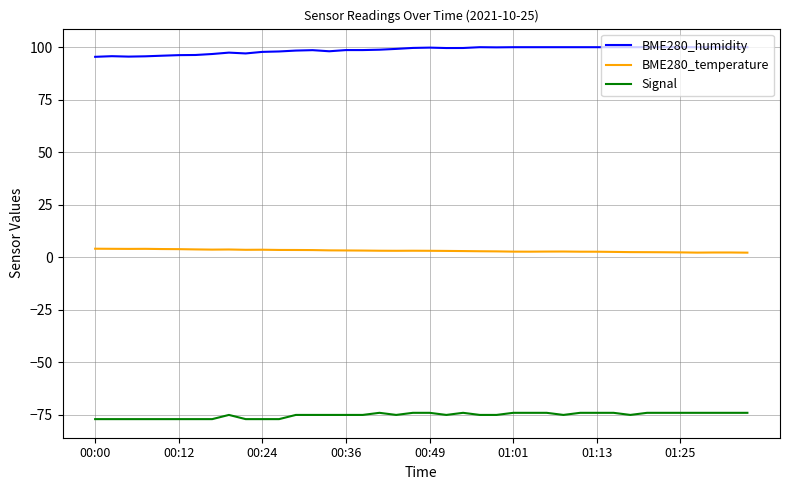

True or false: BME280_temperature has more than 1 points higher than both neighbors.

True